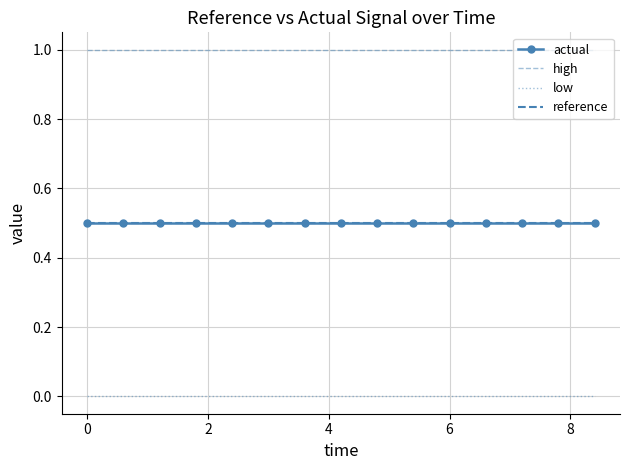

What is the maximum value for actual?

0.5